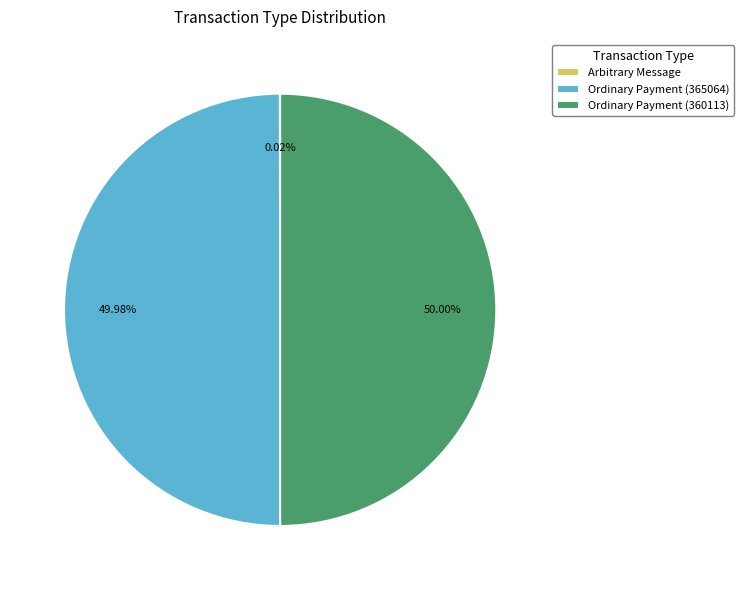

Combined, do Ordinary Payment (365064) and Ordinary Payment (360113) account for over 50%?

Yes